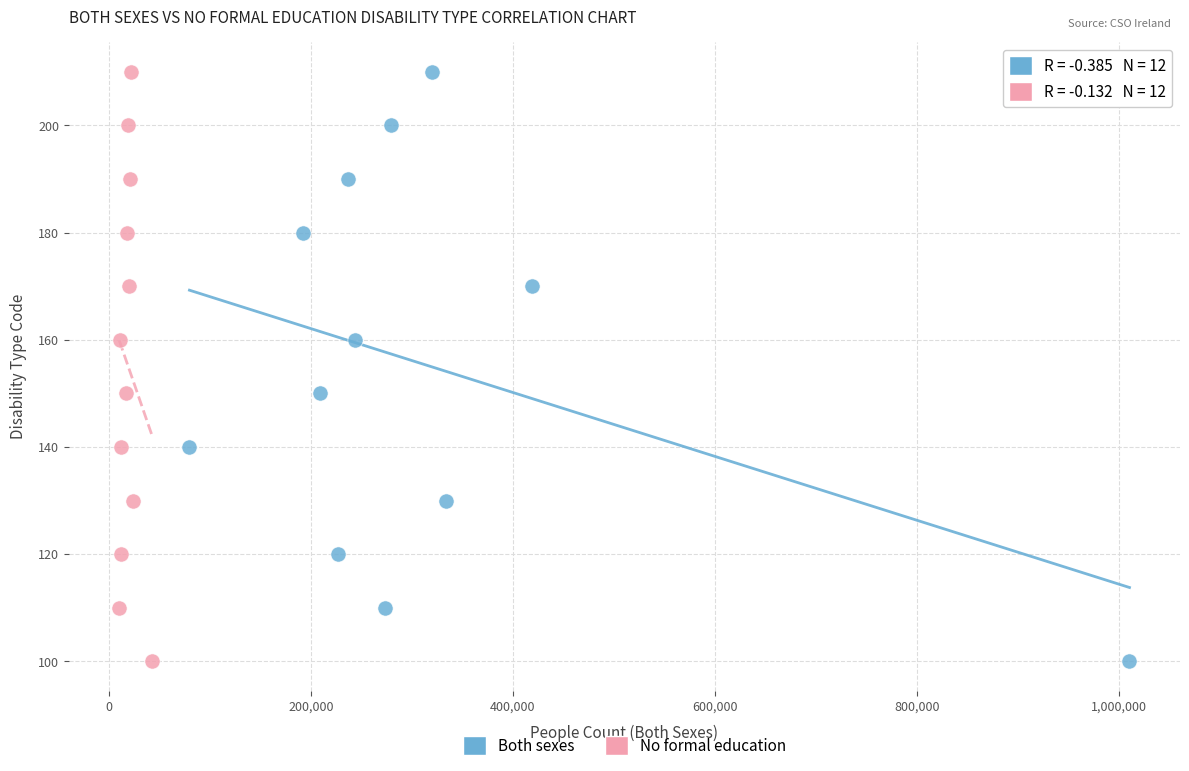

What are all the series names shown in the legend?

Both sexes, No formal education